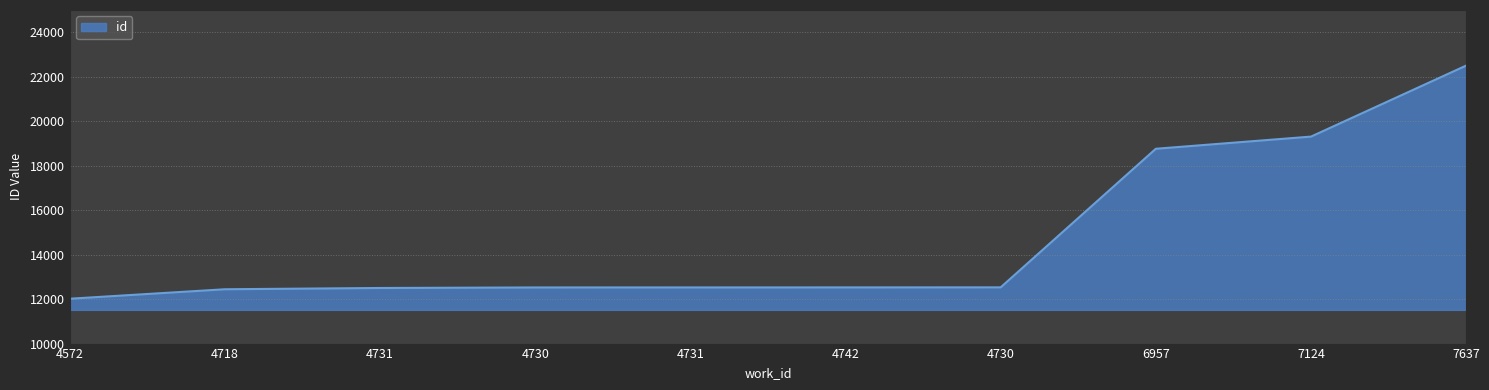

Is this an area chart (filled region under the line)?

Yes